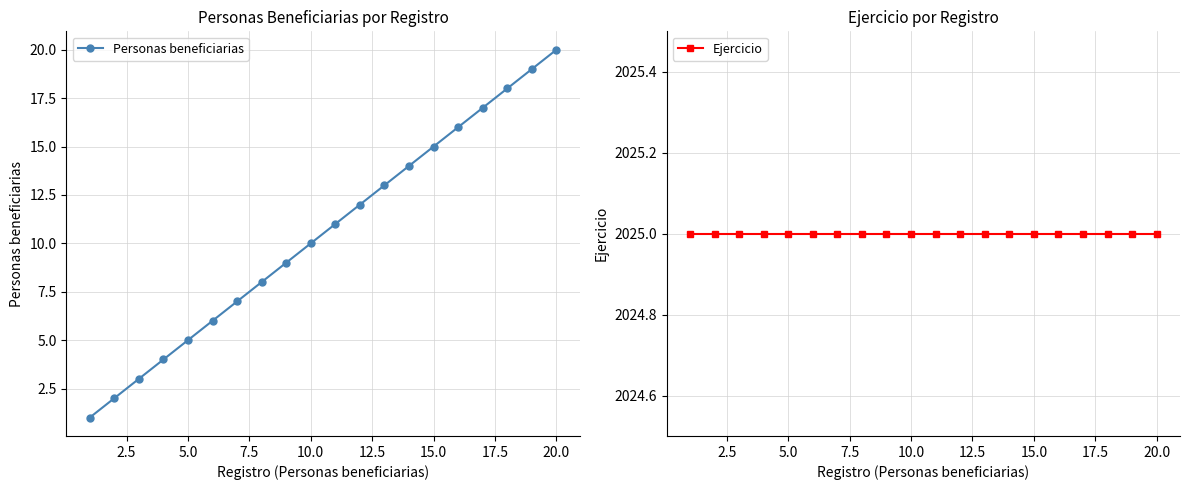

True or false: Ejercicio and Personas beneficiarias intersect in this chart.

False